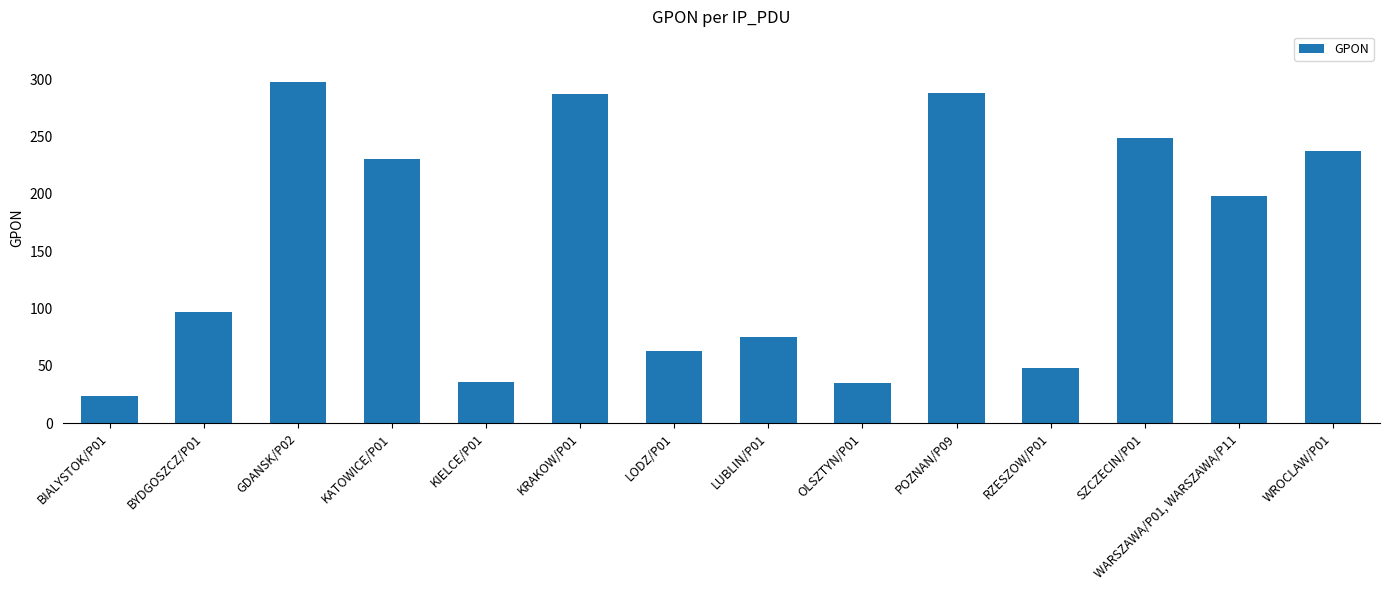

What is the ratio of the value at KRAKOW/P01 to the value at SZCZECIN/P01?

1.2